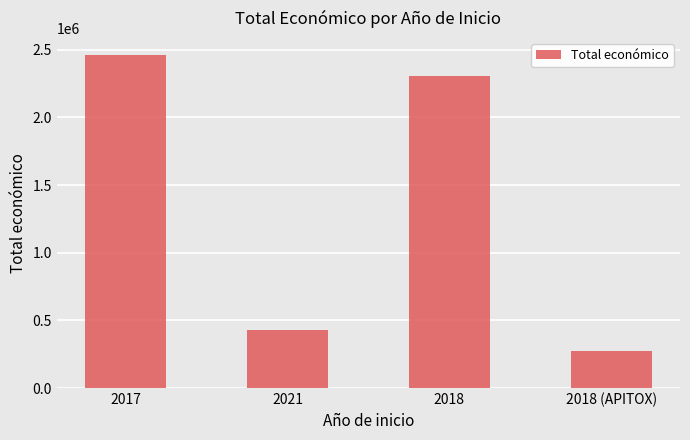

What is the change in value from 2021 to 2018 (APITOX)?

-158859